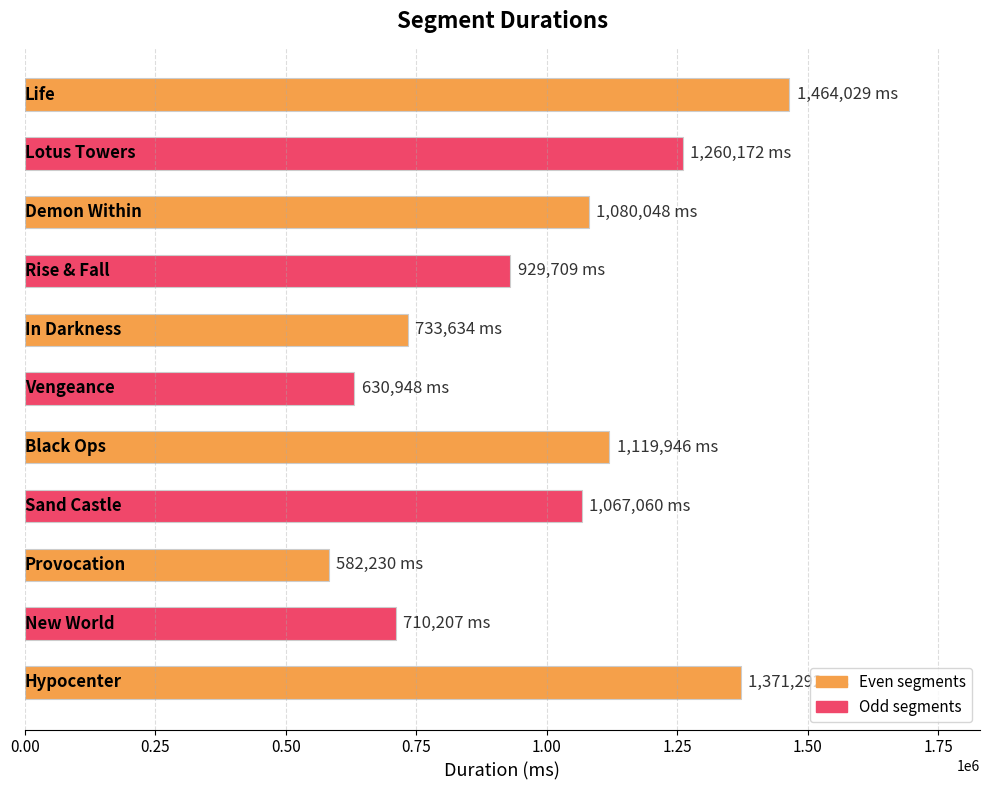

How many values are below 1067060?

5